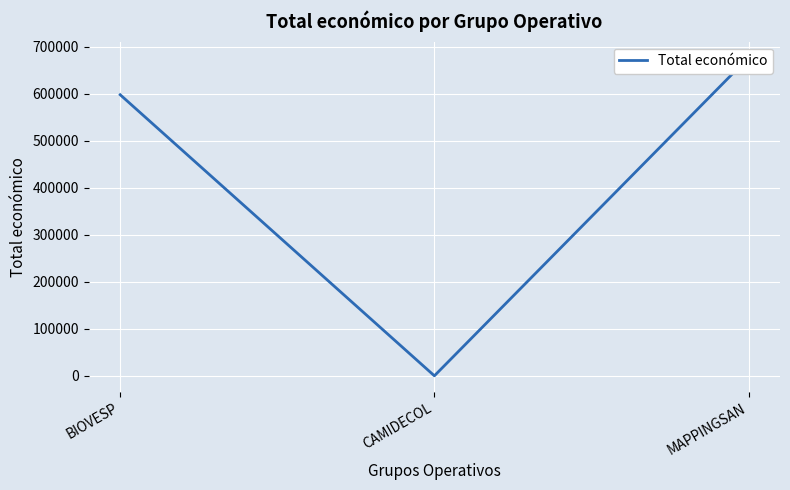

Between MAPPINGSAN and CAMIDECOL, which is larger?

MAPPINGSAN